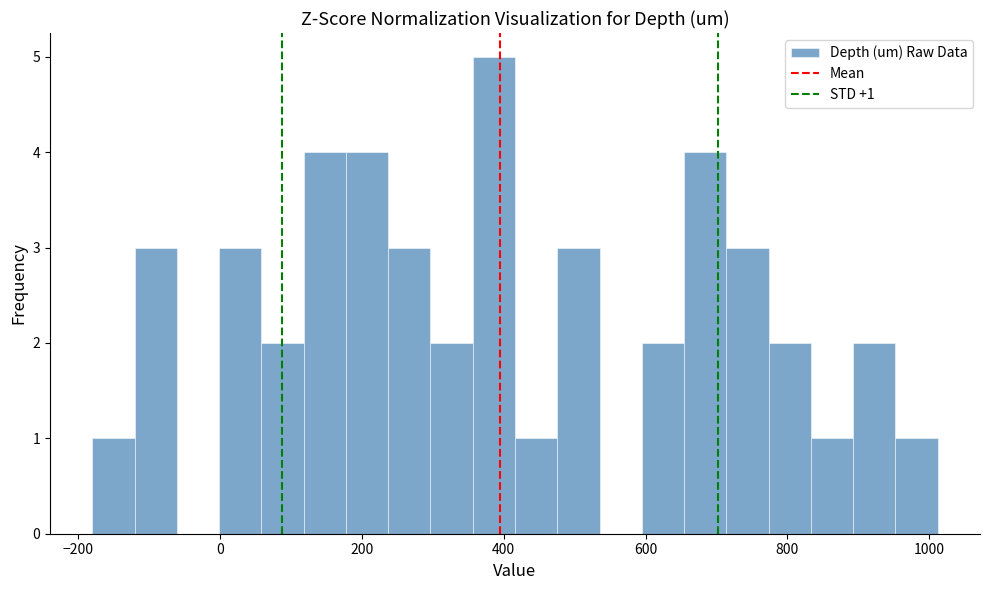

Read against the x-axis, roughly where is the centre of the tallest bar?

380